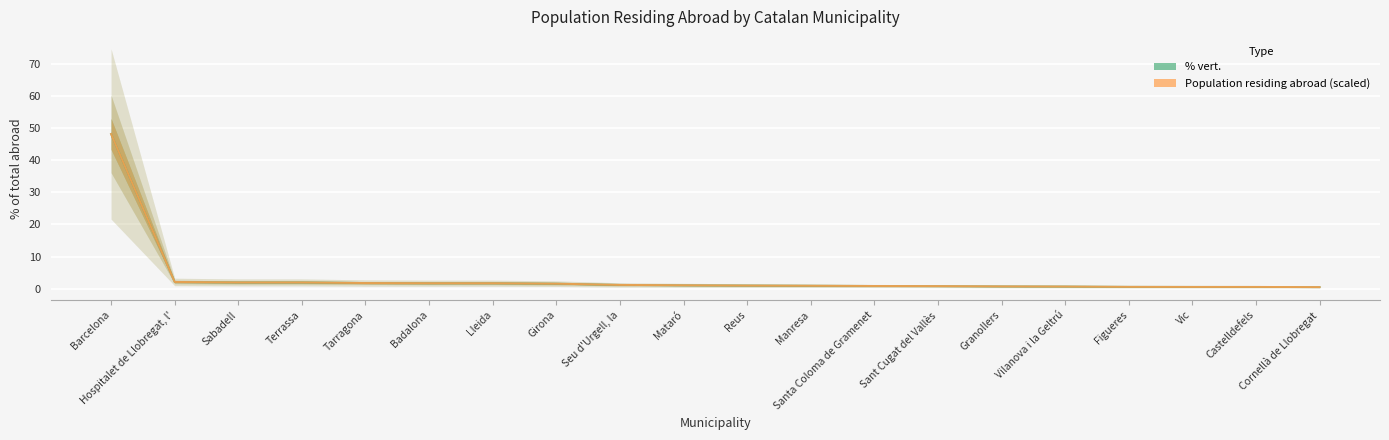

Is it true that Population residing abroad equals 2.1 at Girona?

False